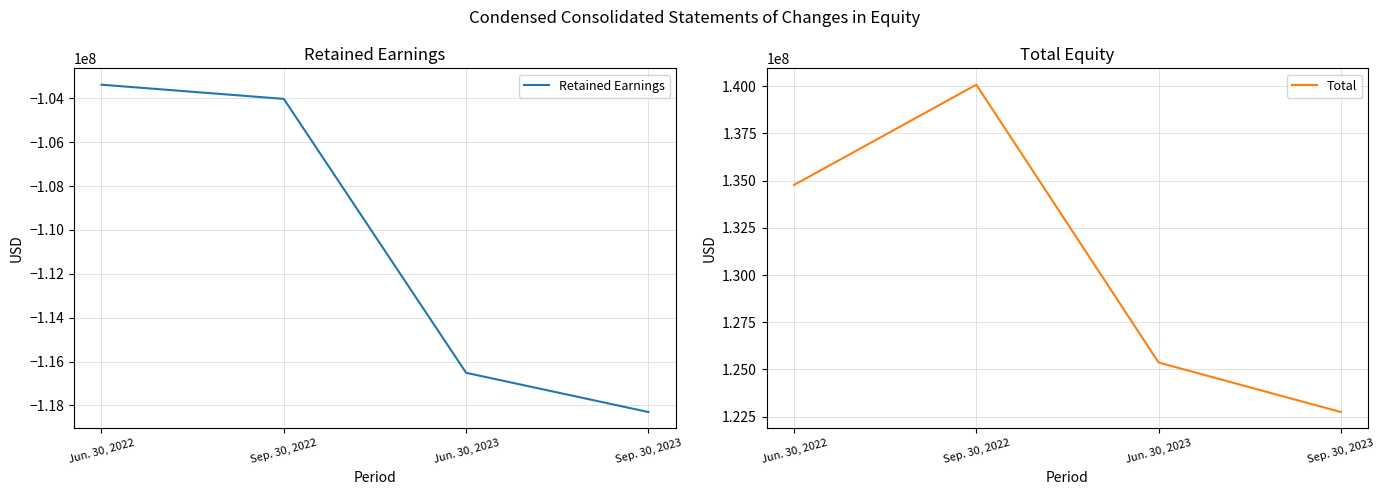

Which has a higher value, Jun. 30, 2023 or Jun. 30, 2022?

Jun. 30, 2022